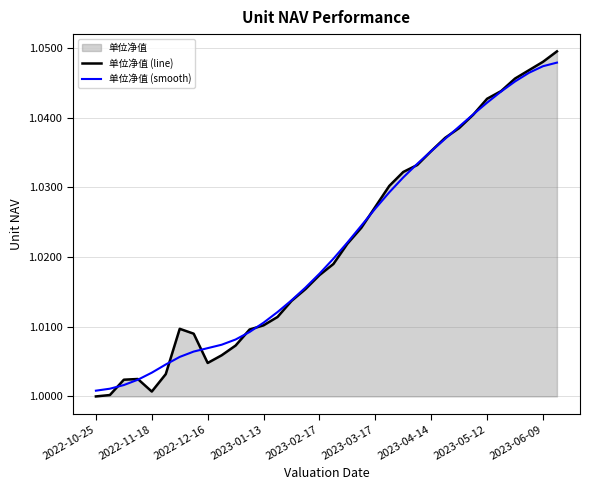

Is it true that 单位净值 (line) equals 1.5 at 2022-10-25?

False